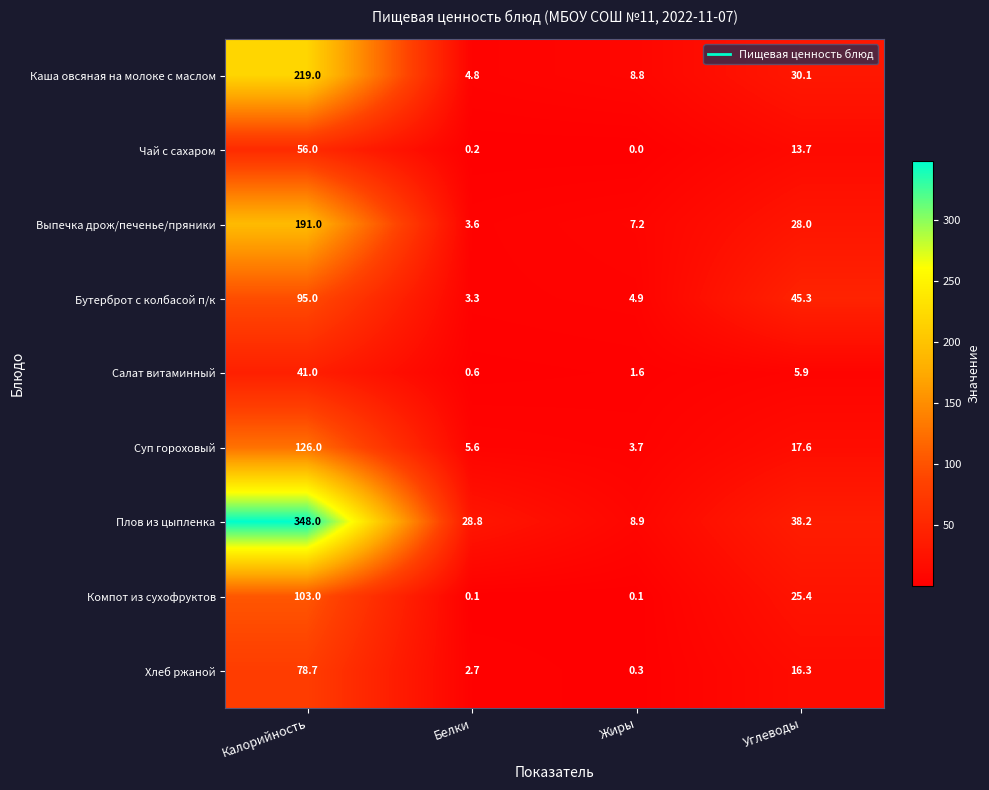

What is the difference between the highest and lowest values at Калорийность?

307.0